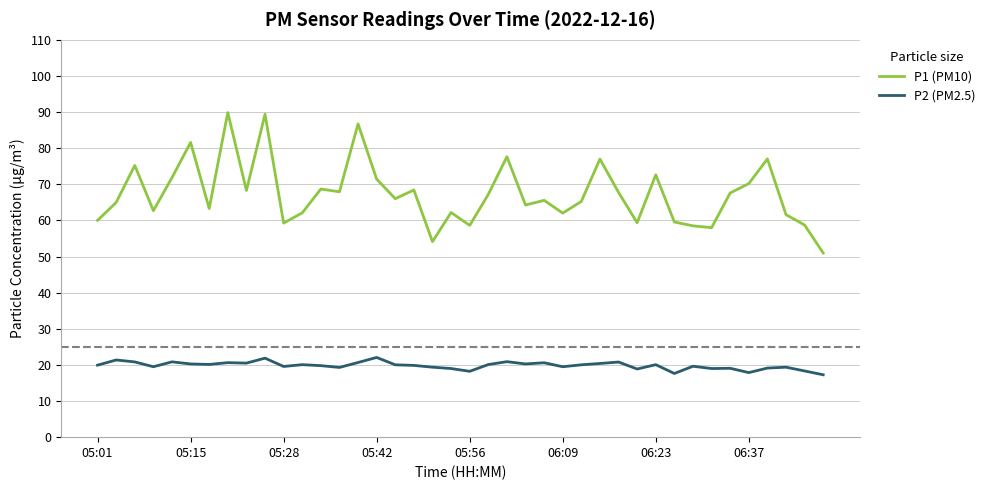

Which series has the largest range (max minus min)?

P1 (PM10)